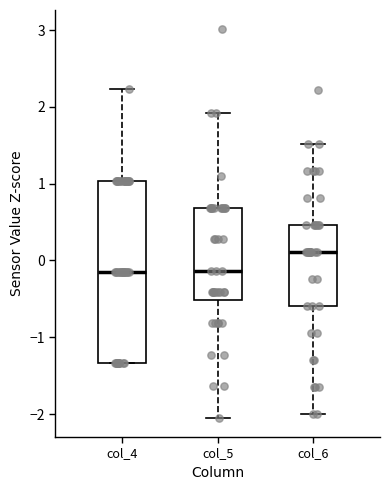

Where does the upper whisker of the box for col_6 end on the y-axis? The values are not printed on the chart, so give them approximately, as read against the axis.

1.5